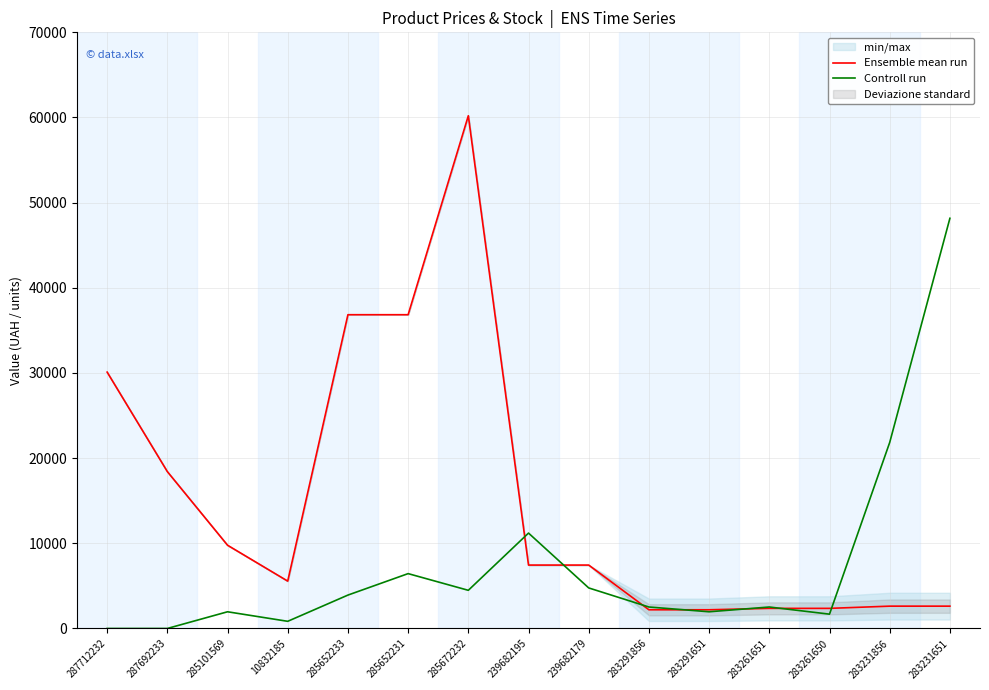

The Ensemble mean run series shows 9775.5 at 285101569. True or false?

True